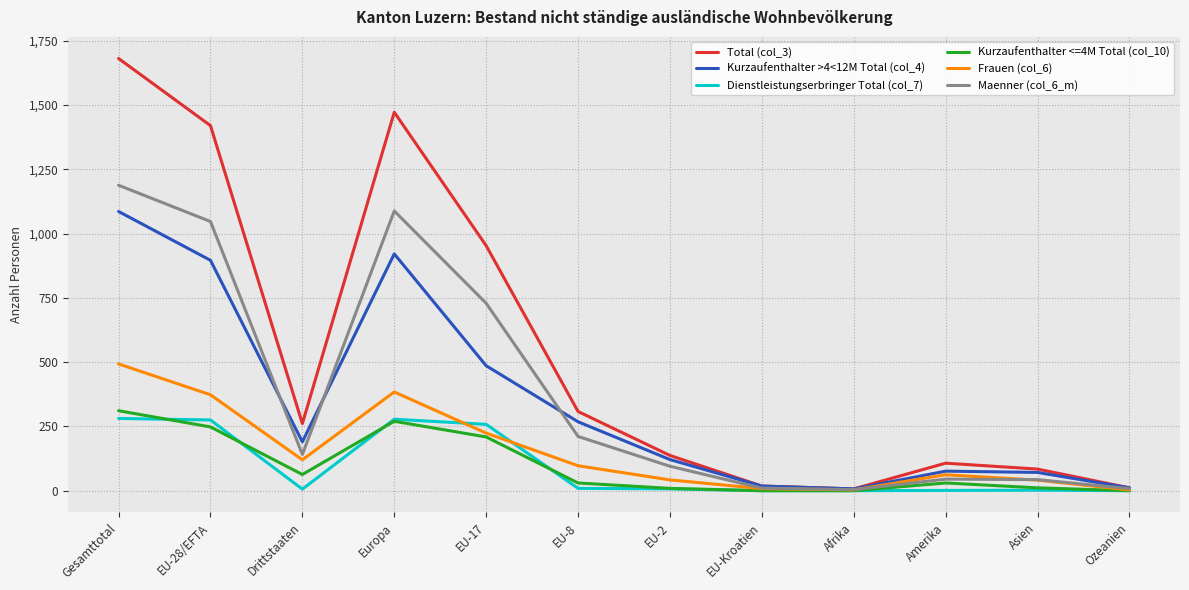

The value of Dienstleistungserbringer Total (col_7) at Drittstaaten is 6. True or false?

True